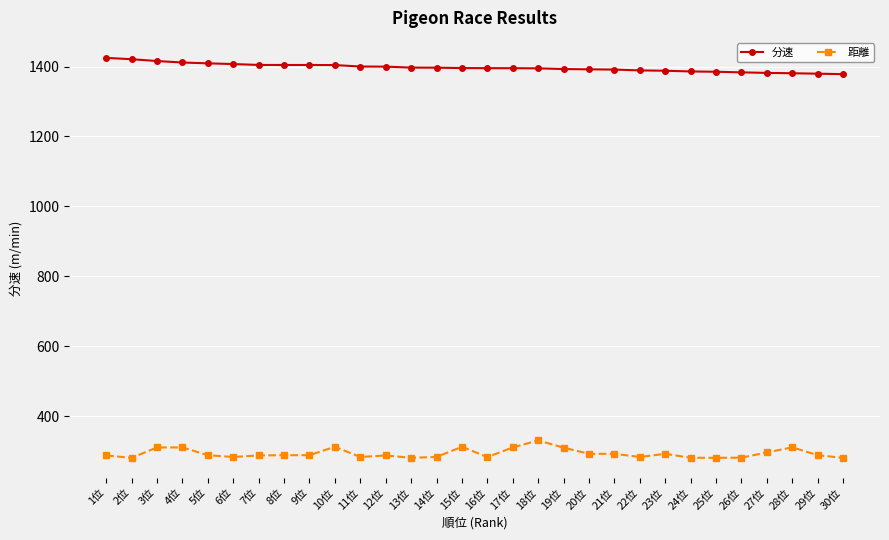

How many lines are shown in the chart?

2